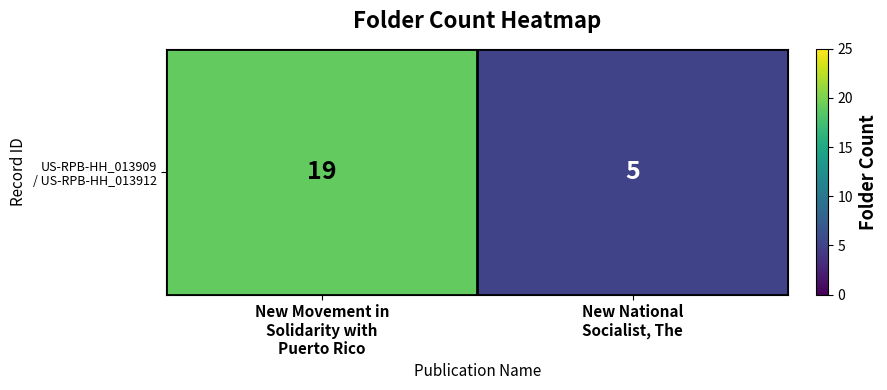

Reading right to left, list all the values displayed in this chart.

New National
Socialist, The=5	New Movement in
Solidarity with
Puerto Rico=19